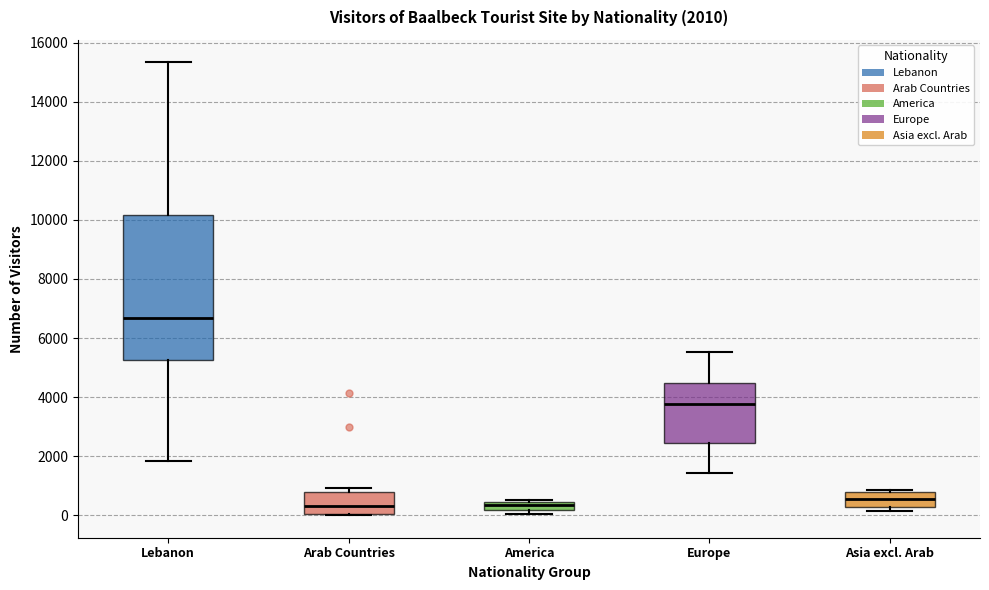

Which box has the highest median line?

Lebanon